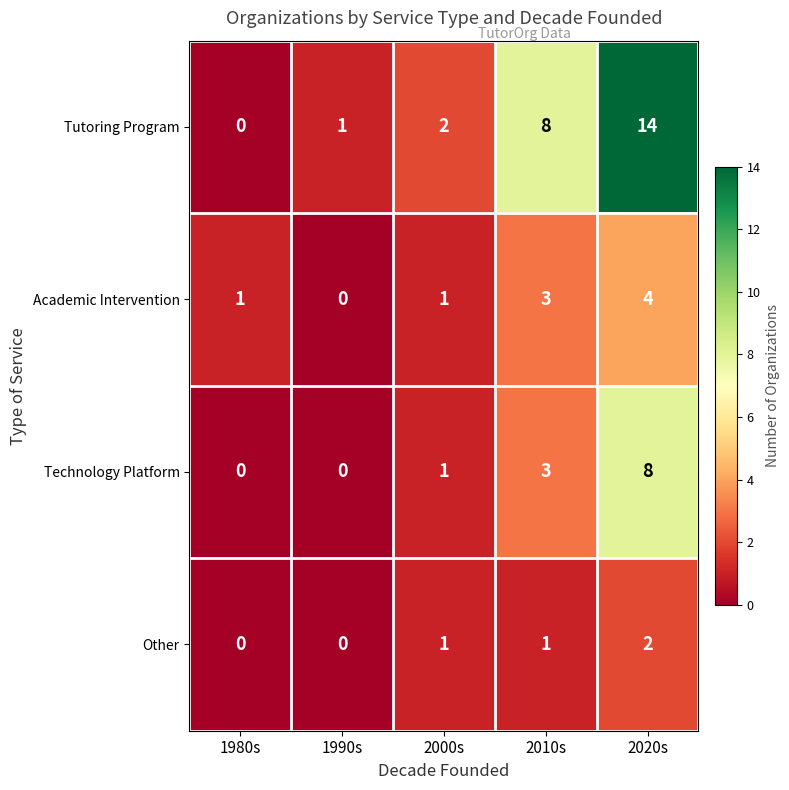

Between 1990s and 2010s, which series saw the biggest shift?

Tutoring Program